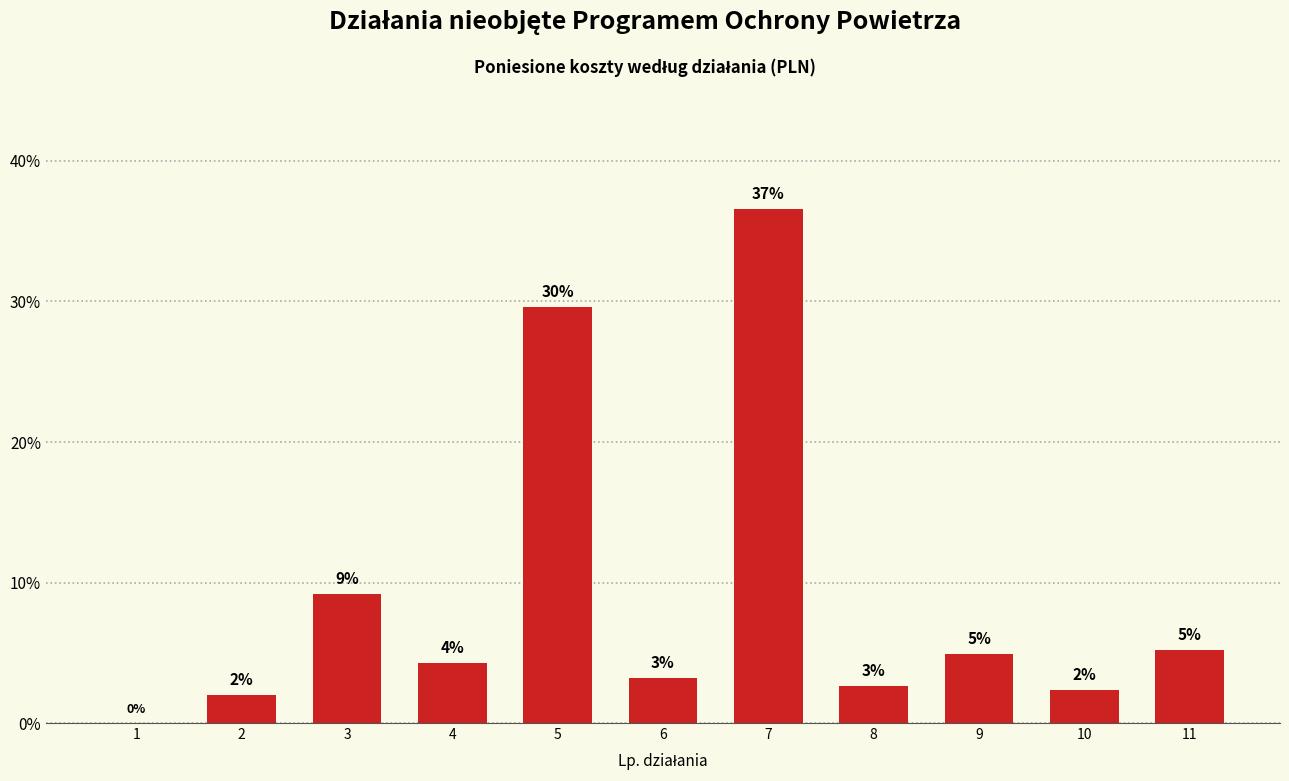

Are the bars horizontal?

No